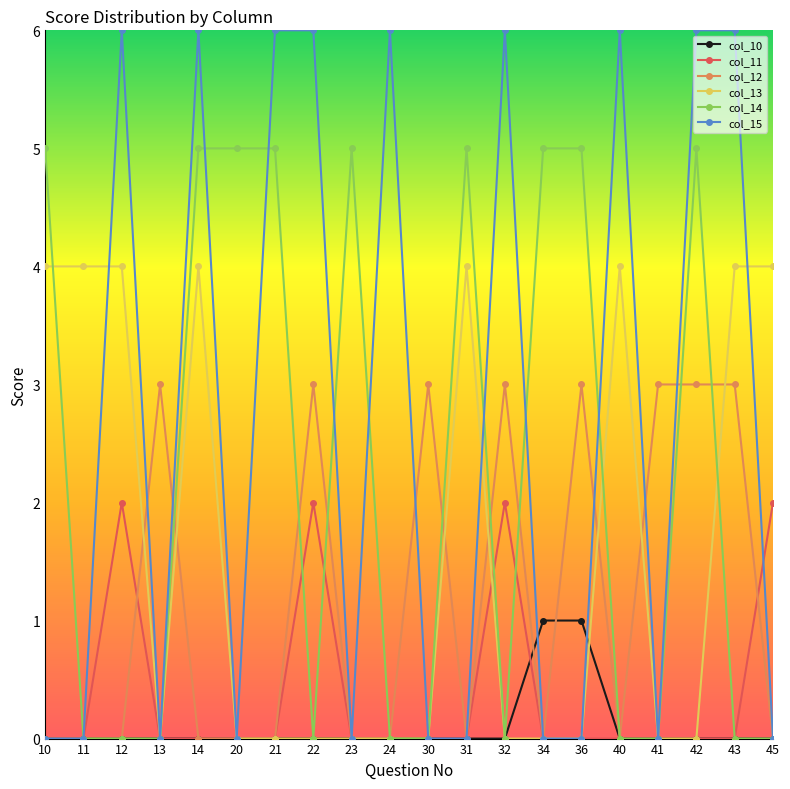

True or false: col_15 has more than 2 interior local peaks.

True